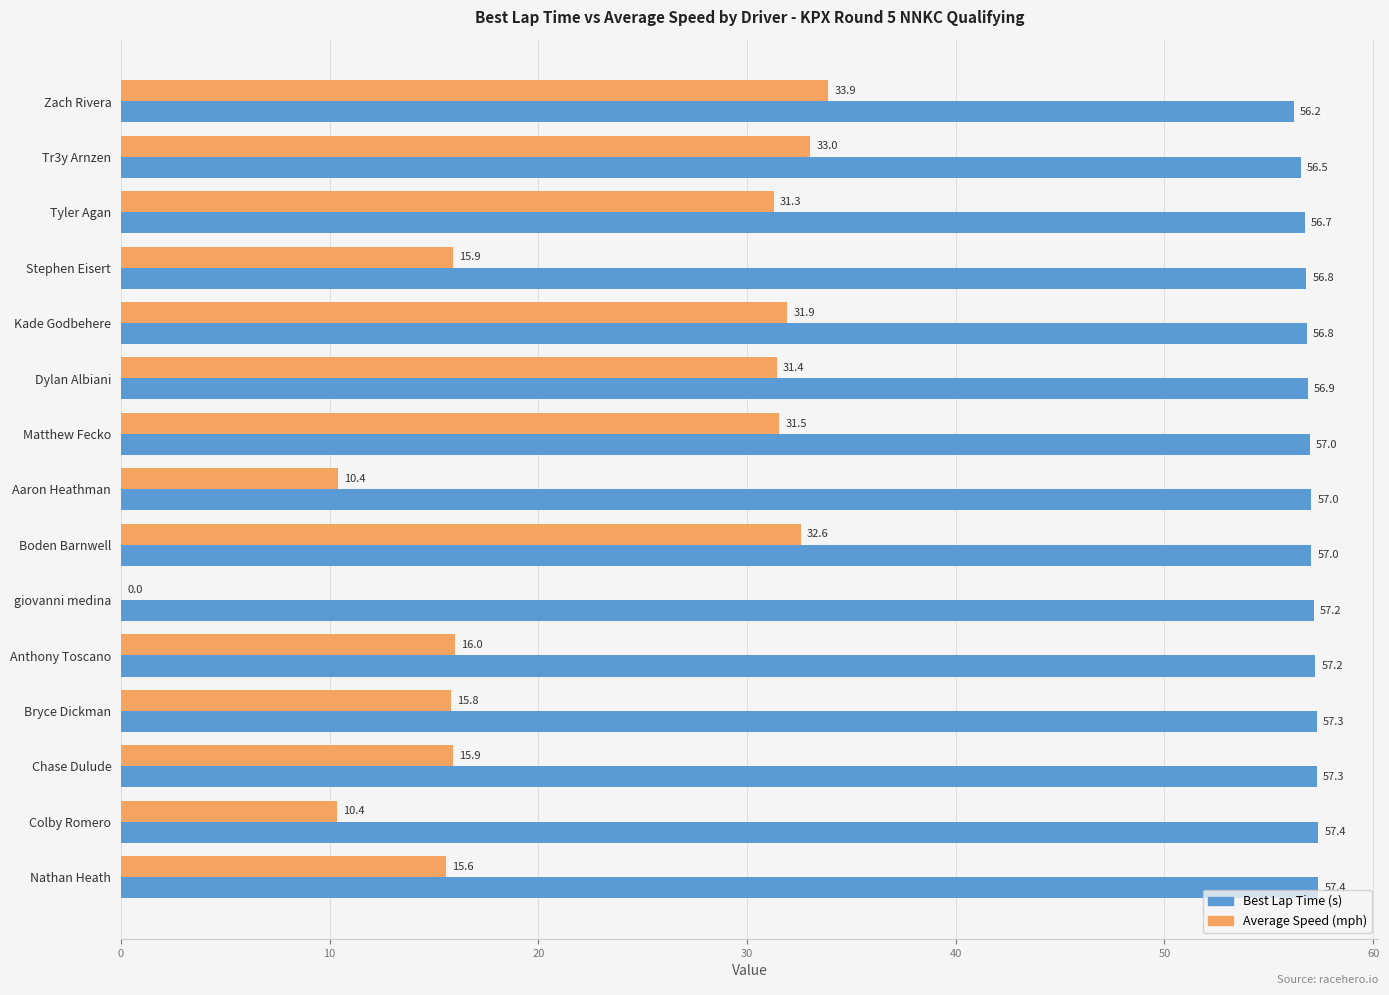

Which series changed the most between Zach Rivera and Bryce Dickman?

Average Speed (mph)